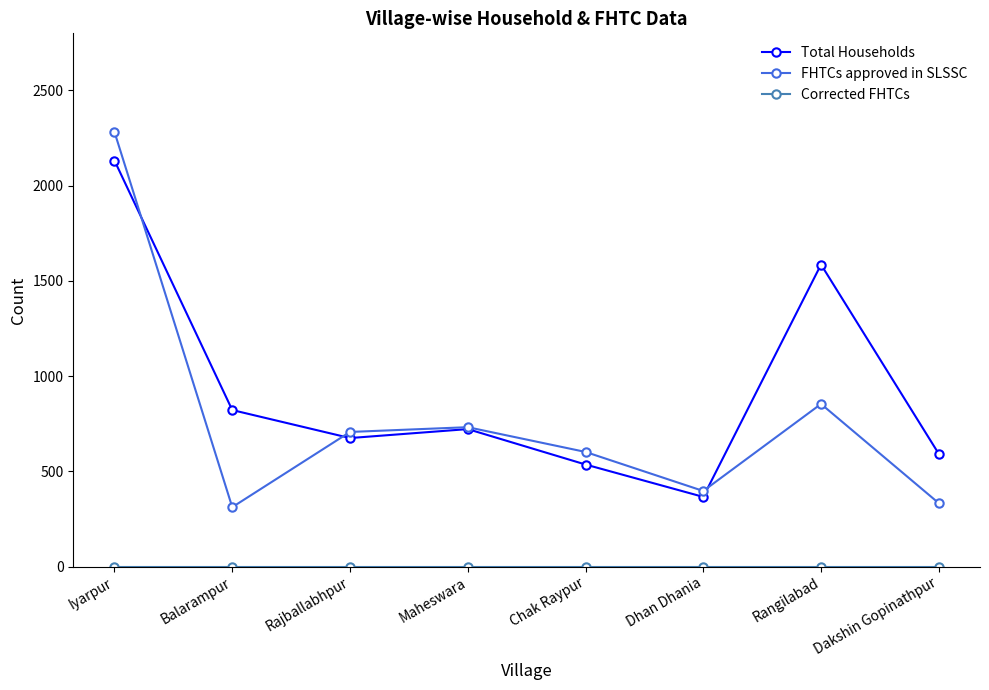

What is the difference between the highest and lowest values at Dhan Dhania?

397